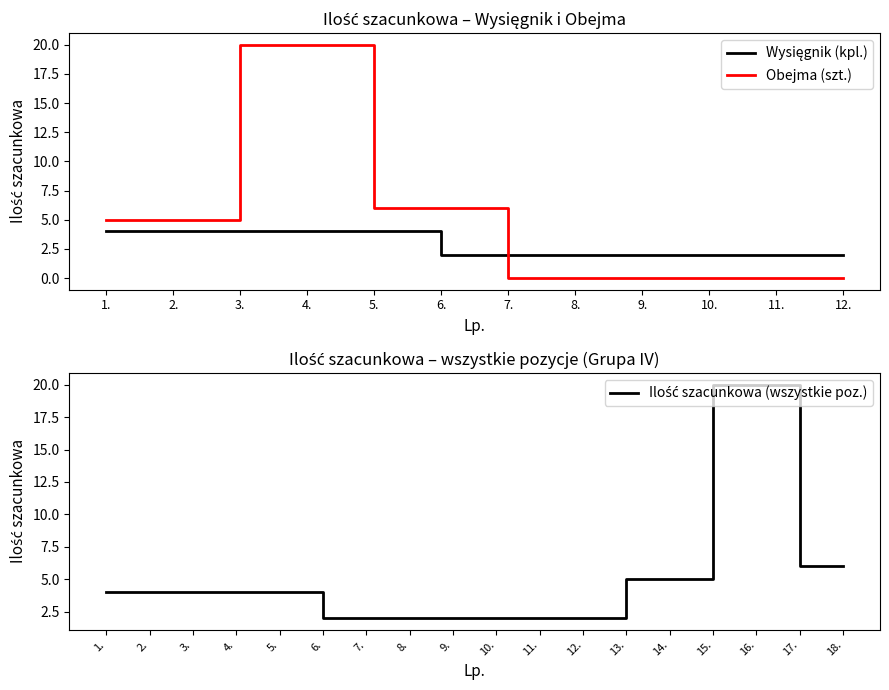

What is the label of the 9th point from the right?

4.